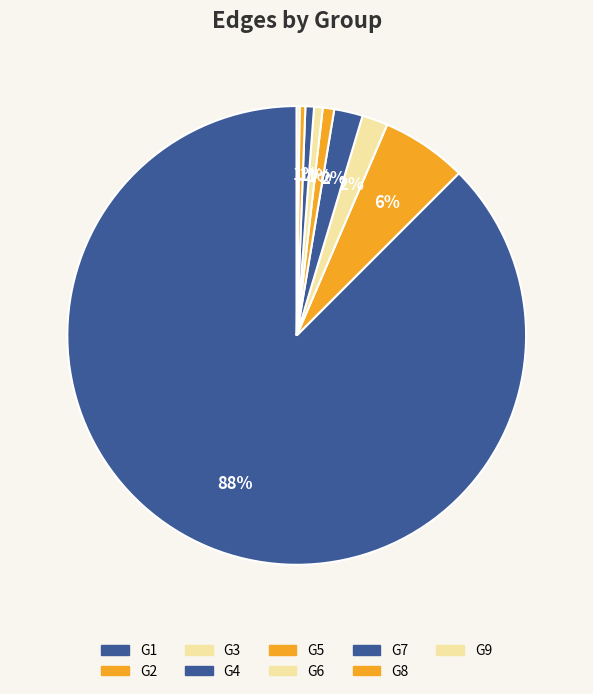

Which slice represents more than half of the pie?

G1